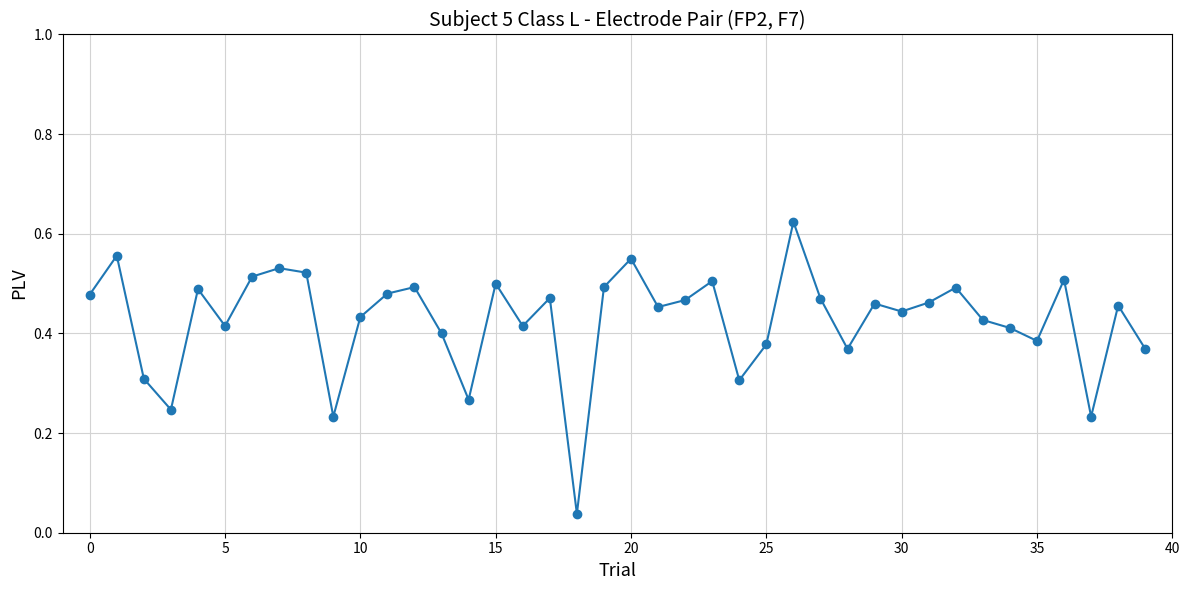

What is the sum of all values?

17.1